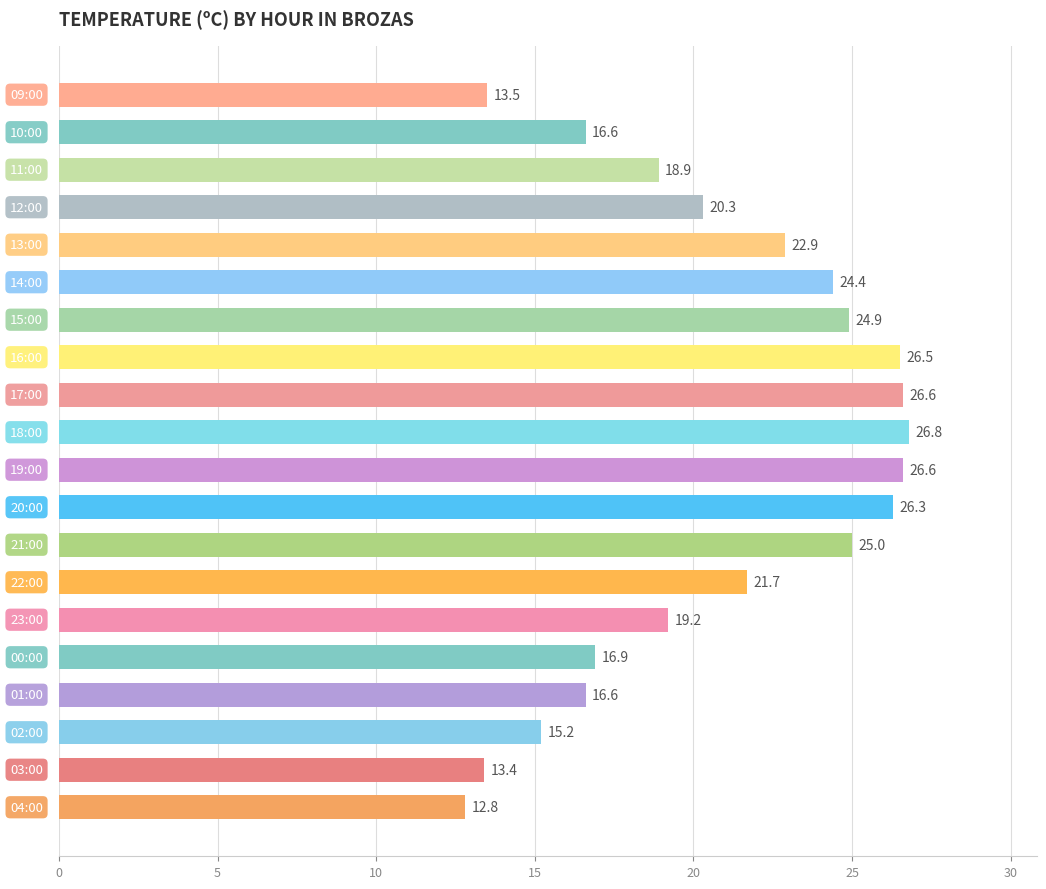

What is the difference between the maximum and minimum values?

14.0